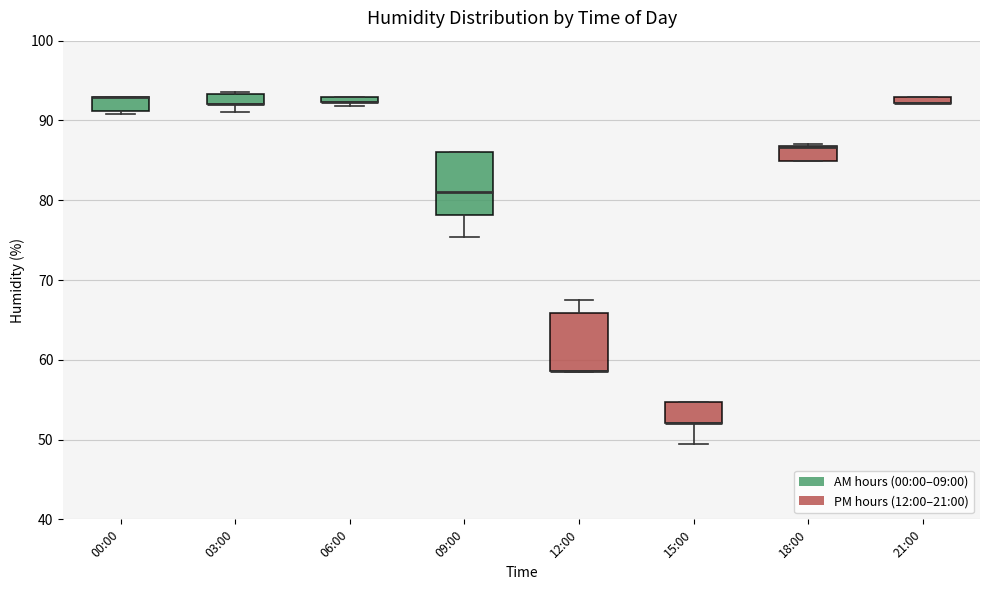

Where is the lower edge of the box for 18:00 on the y-axis? The values are not printed on the chart, so give them approximately, as read against the axis.

85